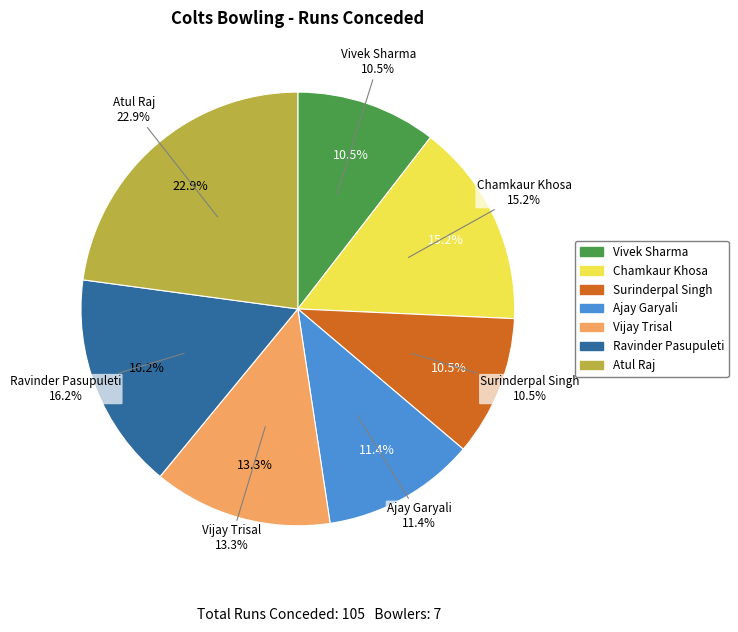

To the nearest percent, what percentage of the pie is Vijay Trisal?

13%